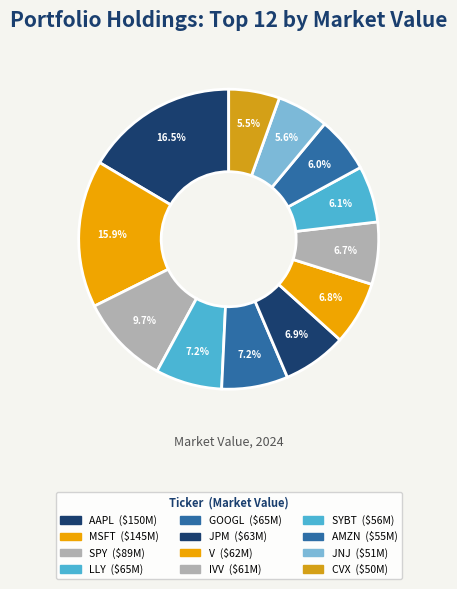

What percentage do V and GOOGL together represent?

14.0%